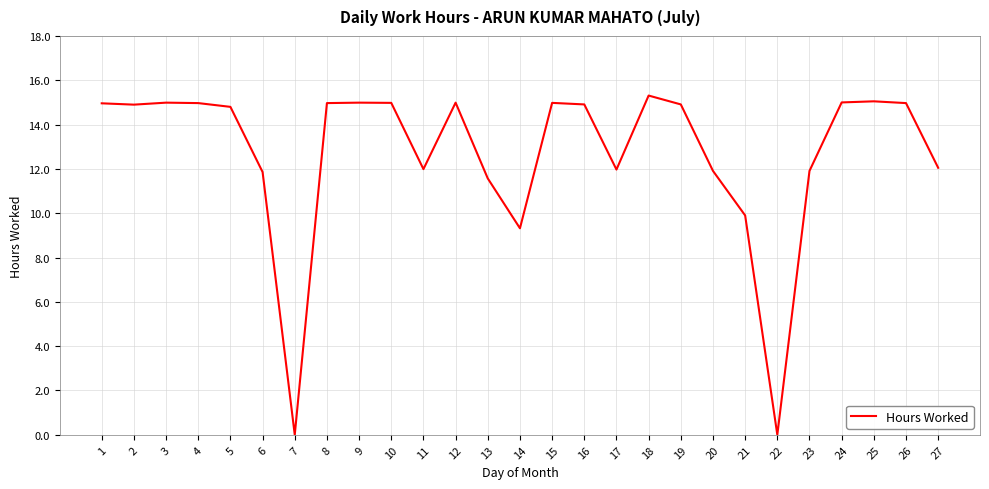

What is the difference between the maximum and minimum values?

15.3